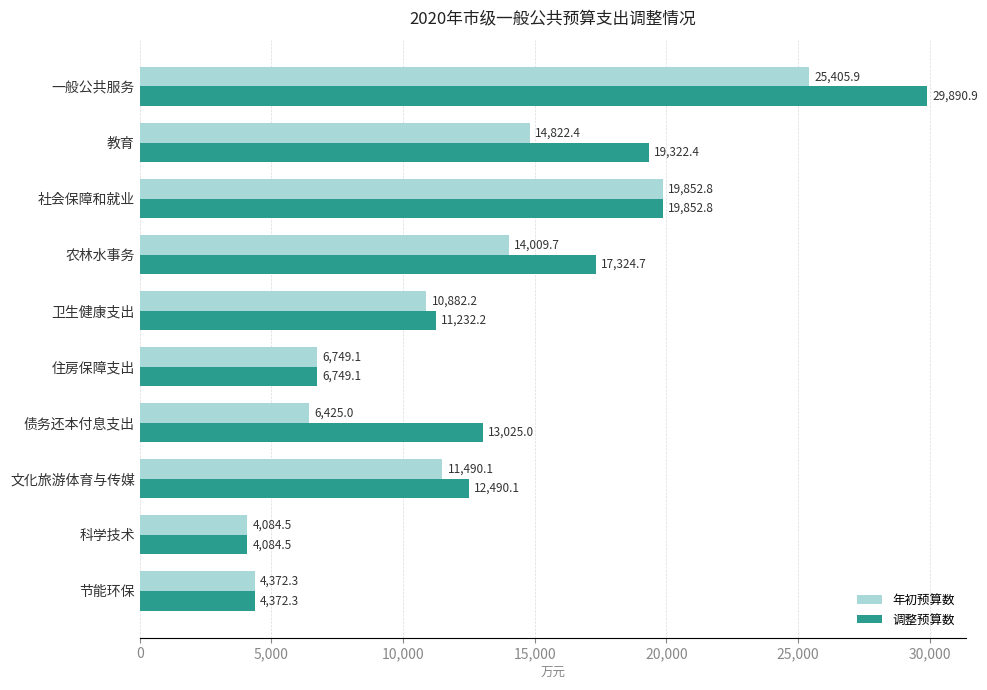

What is the total value across all series at 农林水事务?

31334.4